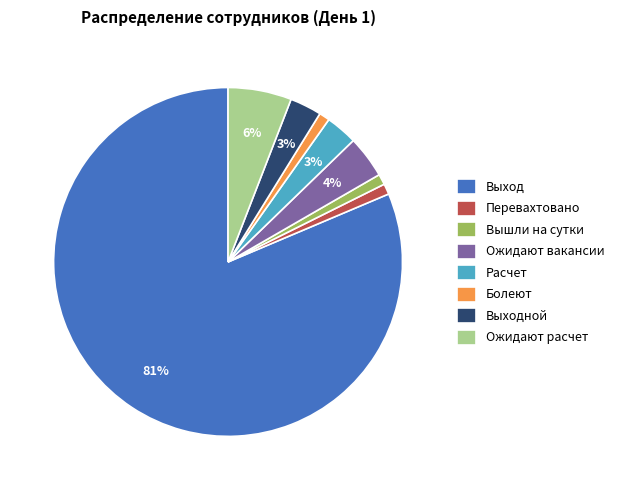

To the nearest percent, what is the average slice percentage?

12%